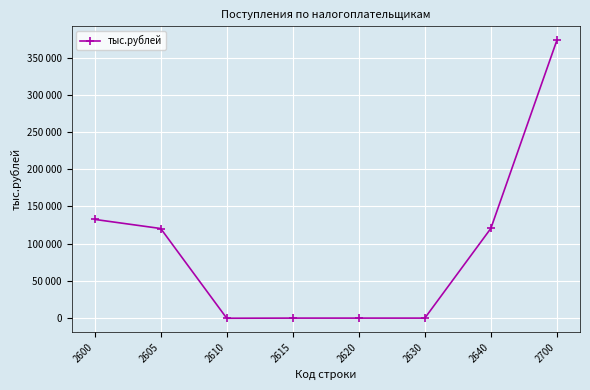

Does the chart display data point markers on the line(s)?

Yes